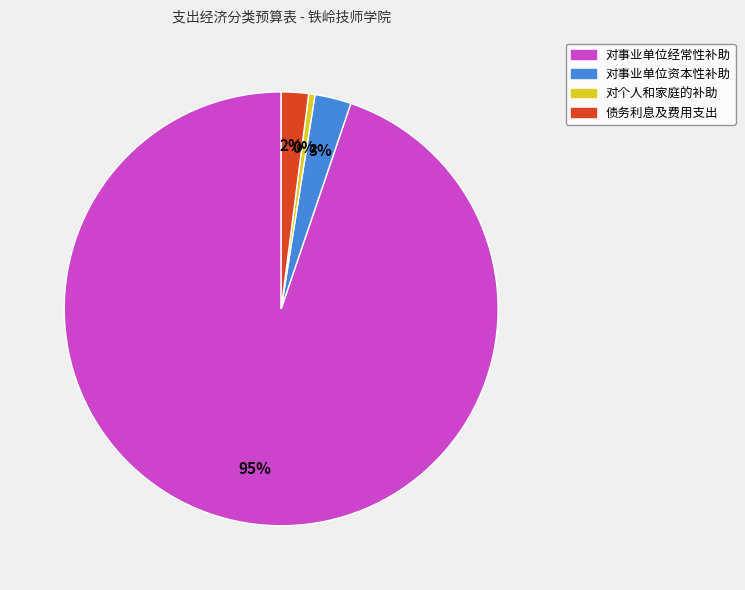

Which slice represents more than half of the pie?

对事业单位经常性补助